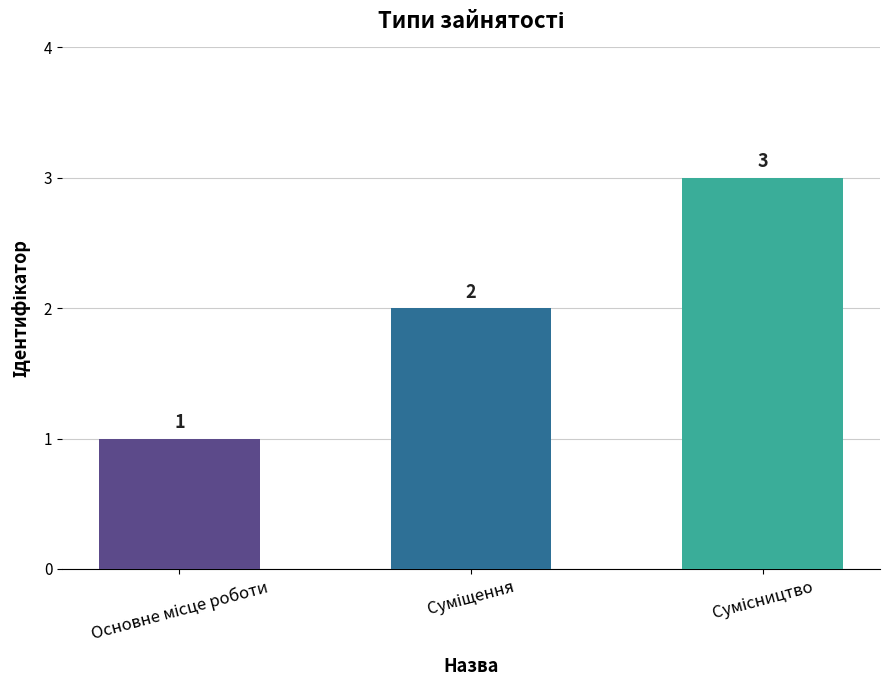

What is the maximum value shown in the chart?

3